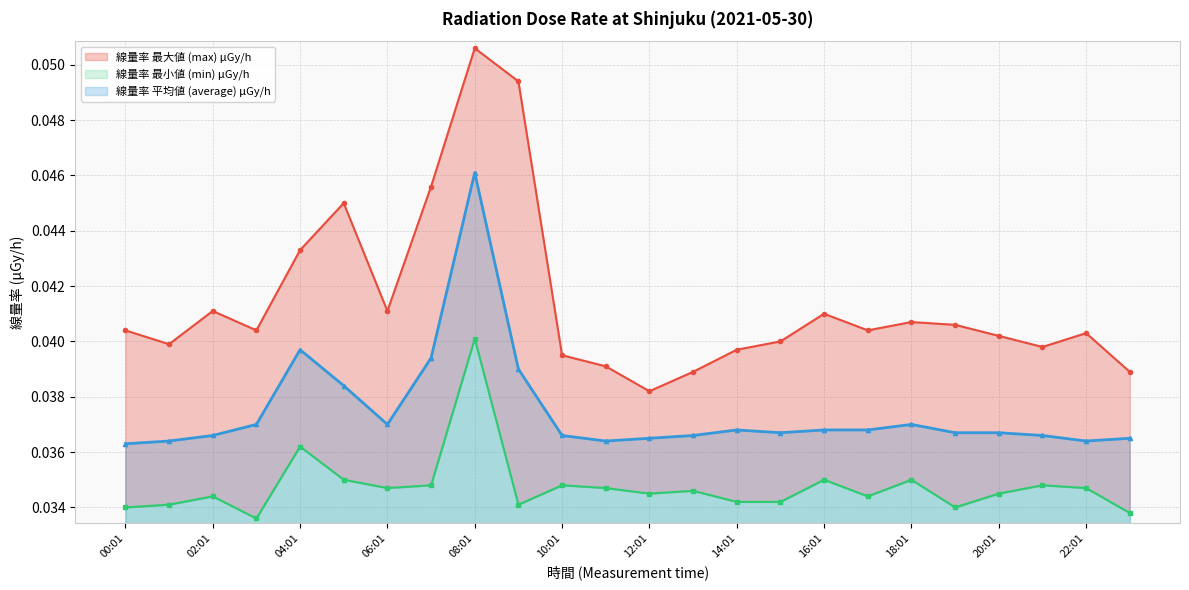

At how many categories does at least one series exceed 0?

24